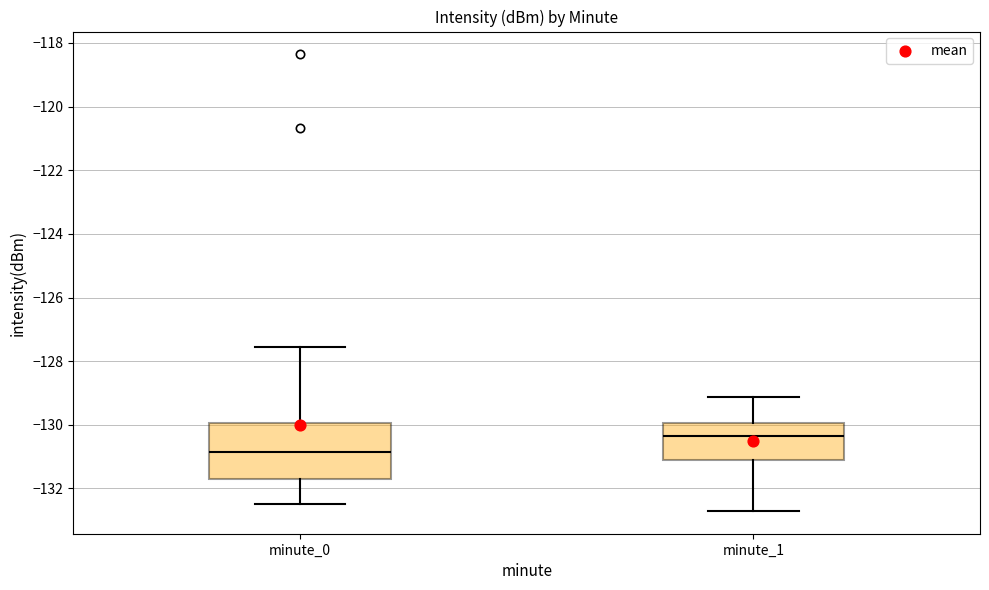

Where does the median line of the box for minute_1 sit on the y-axis? The values are not printed on the chart, so give them approximately, as read against the axis.

-130.4